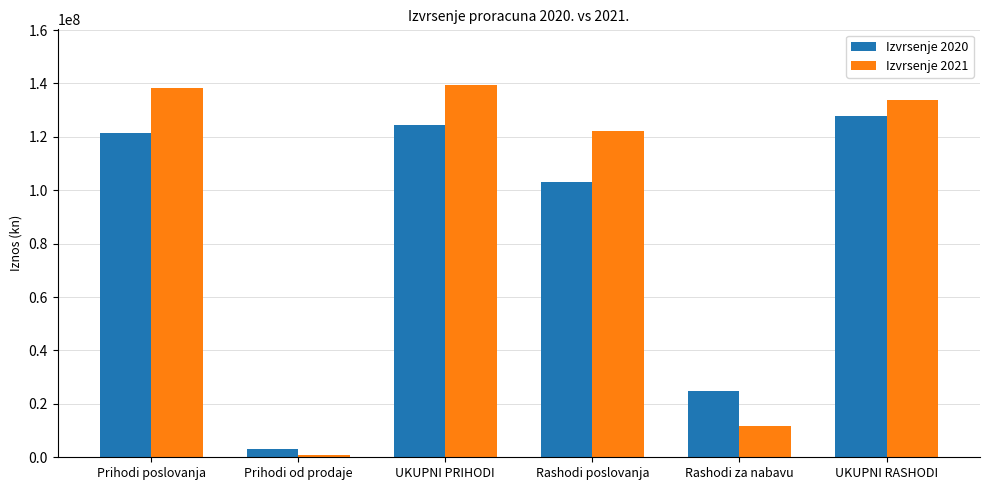

What is the total value across all series at Rashodi za nabavu?

36579317.8